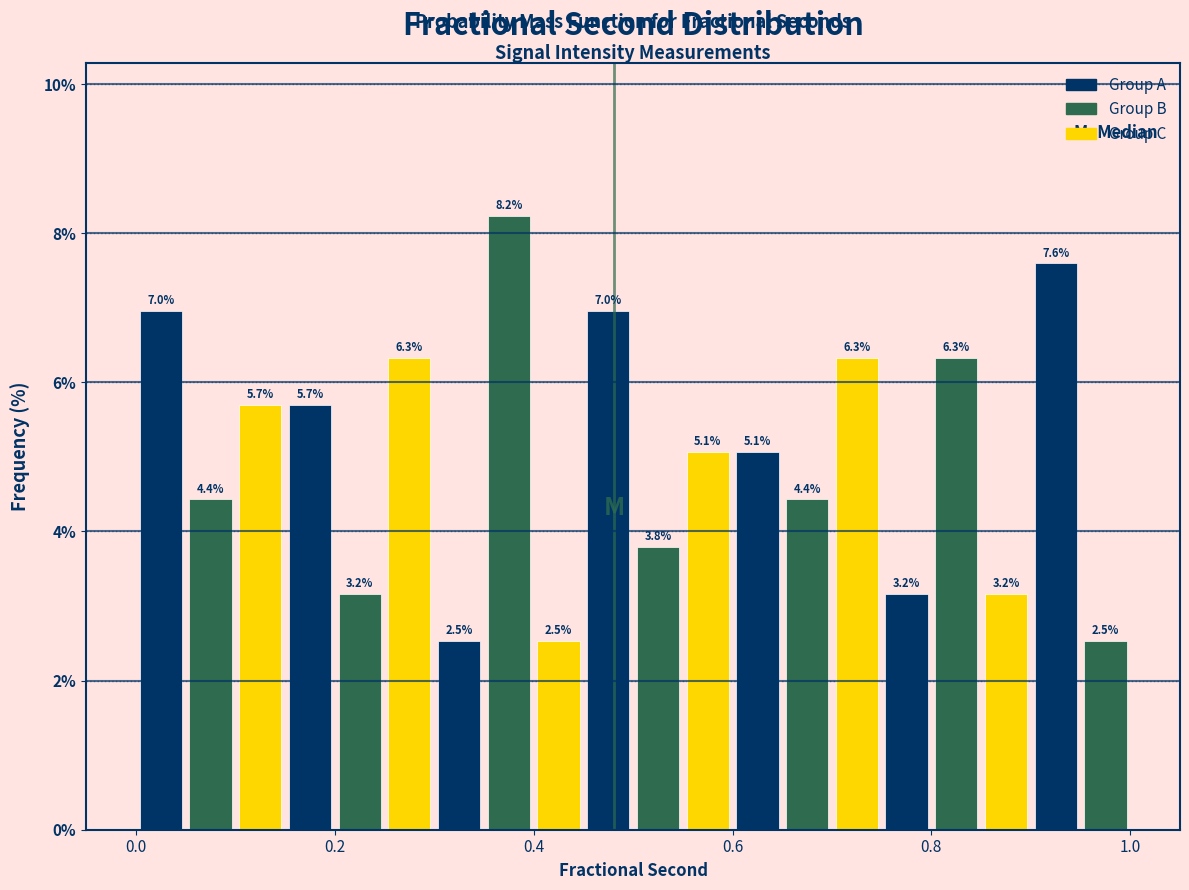

Around what value on the x-axis is the tallest bar? Give the approximate position of its centre, as read against the axis.

0.38